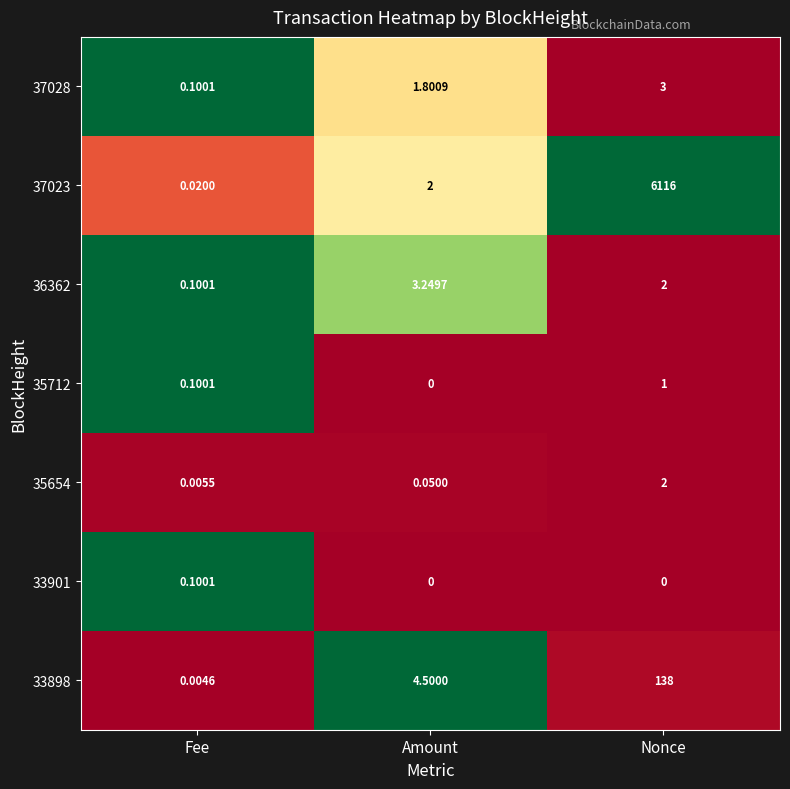

Where is 36362 nearest to the value 1?

Fee